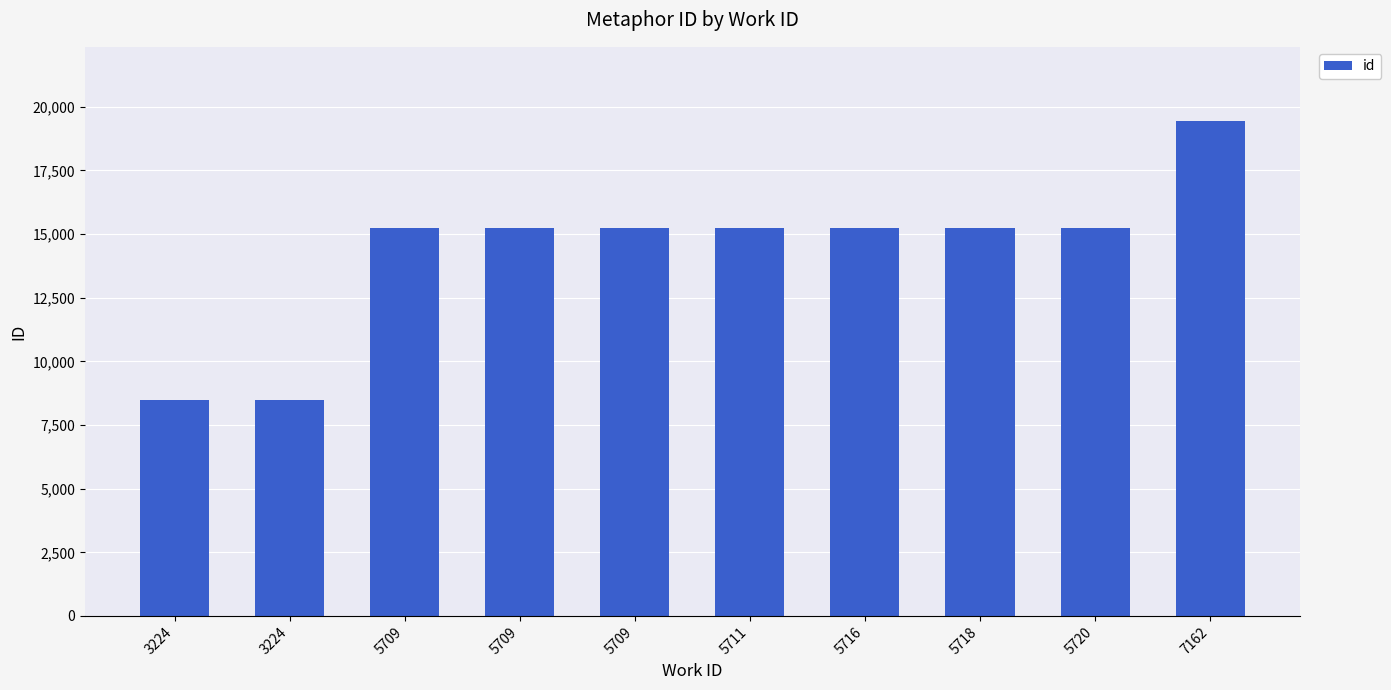

What is the ratio of the value at 3224 to the value at 5718?

0.6